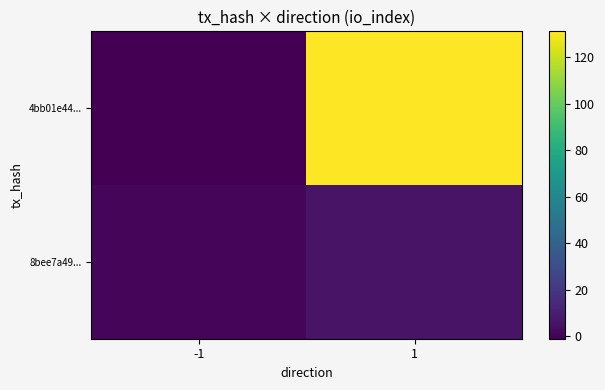

Which category has the lowest value across all series?

-1